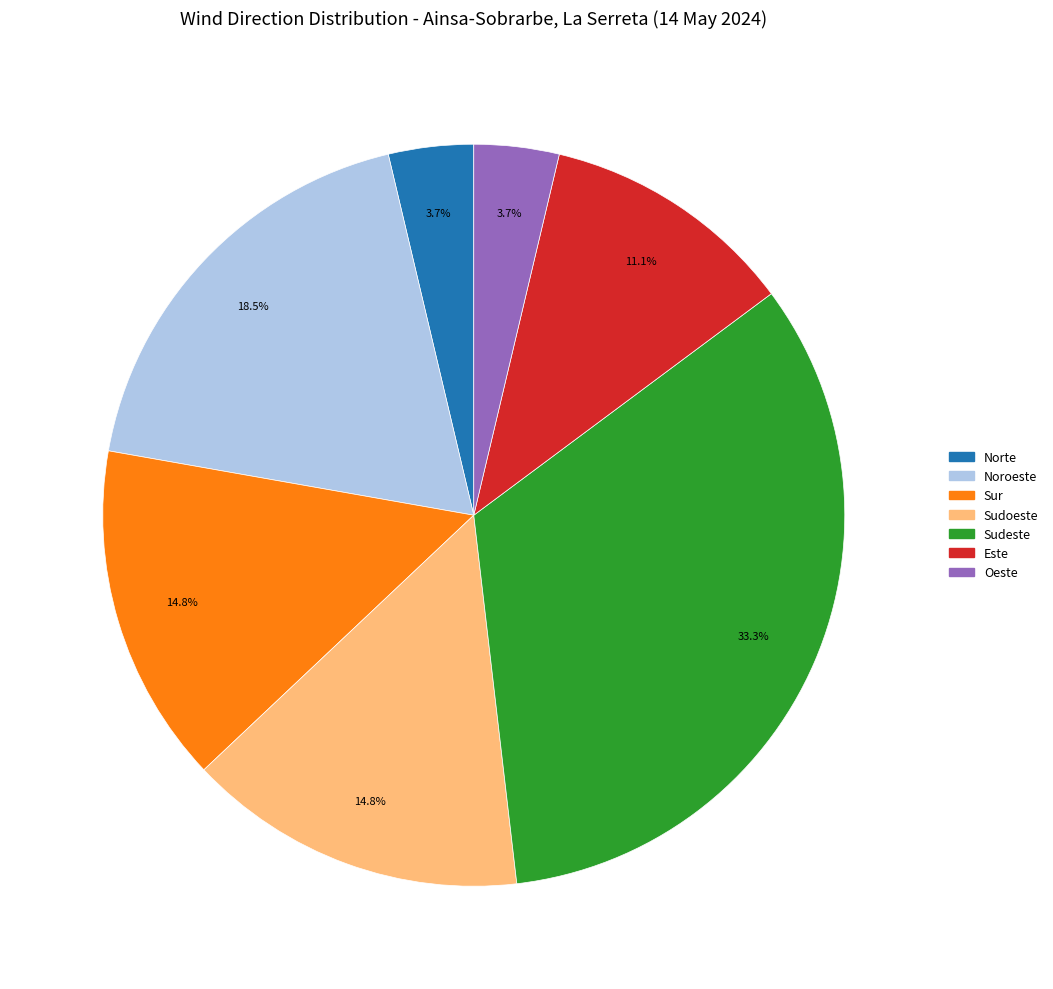

What is the ratio of the value at Sudoeste to the value at Este?

1.3